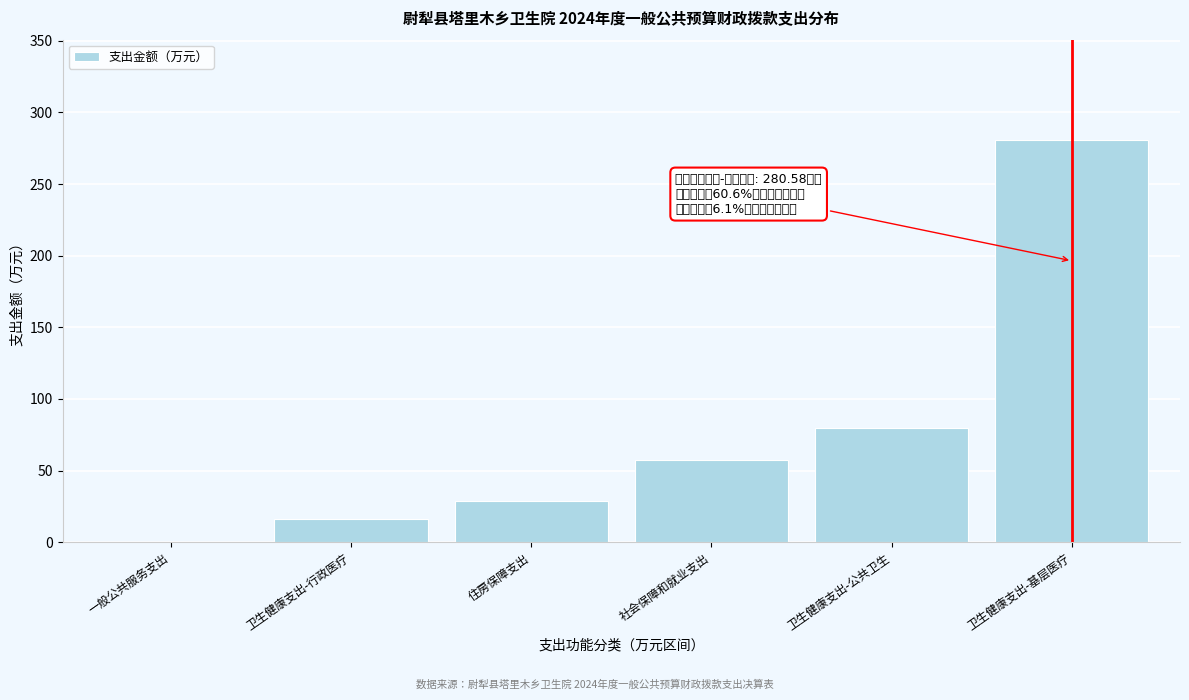

Reading left to right, extract all data points from this chart.

一般公共服务支出=0.2	卫生健康支出-行政医疗=16.5	住房保障支出=28.6	社会保障和就业支出=57.3	卫生健康支出-公共卫生=80.0	卫生健康支出-基层医疗=280.6